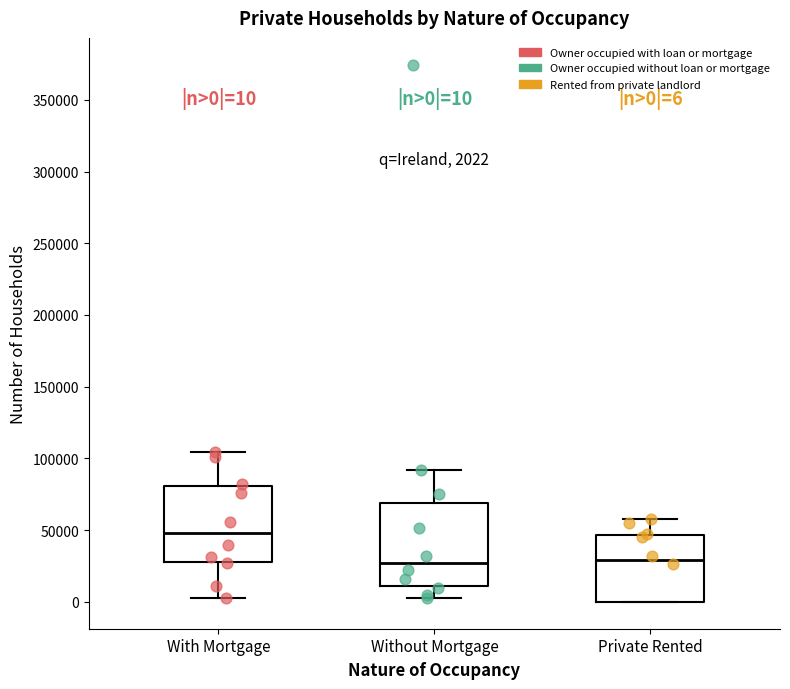

Which box's median line is the highest?

With Mortgage